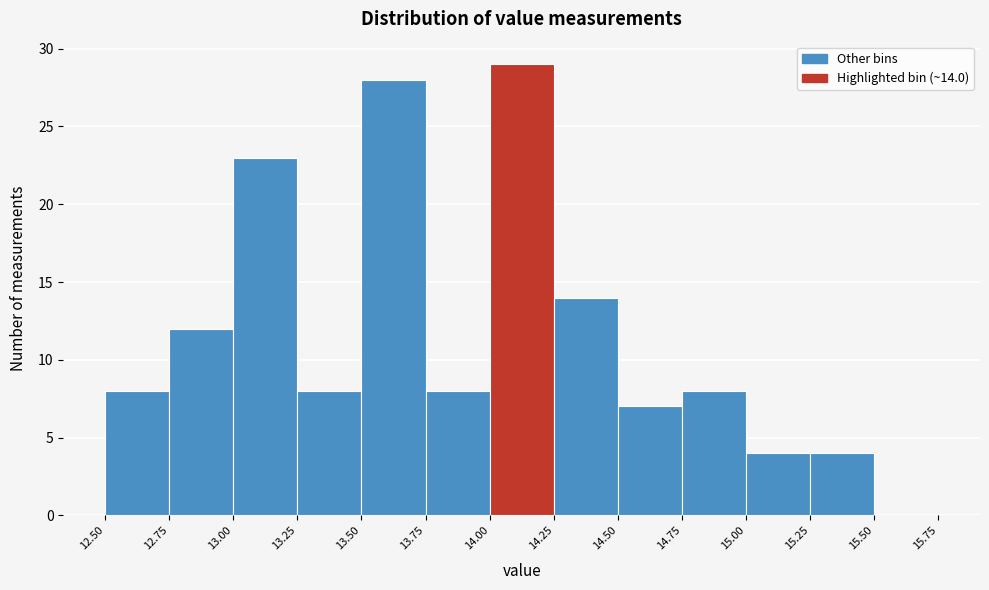

Over which range of the x-axis is the bar tallest?

14.00 to 14.25